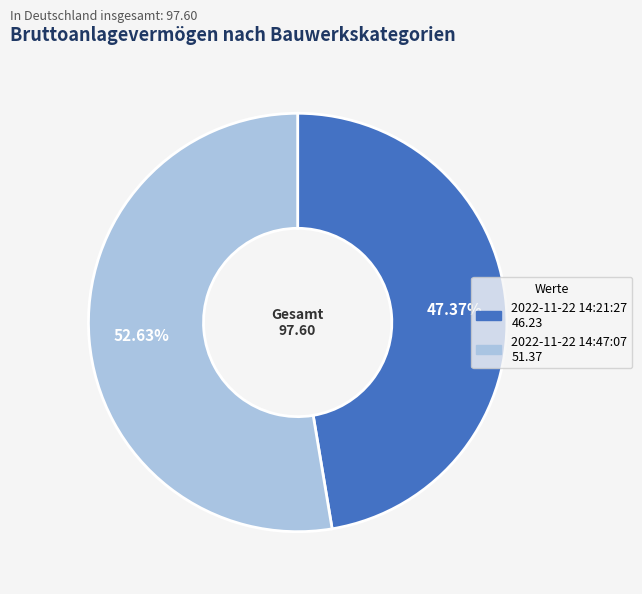

Does any single category account for the majority?

Yes